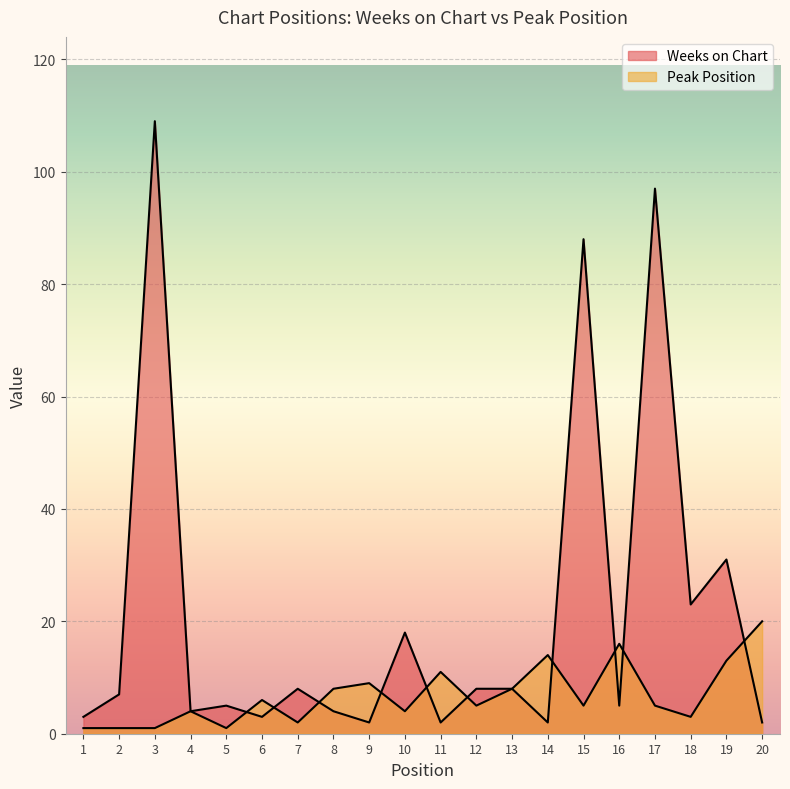

Rank the series at 13 from lowest to highest value.

Weeks on Chart, Peak Position